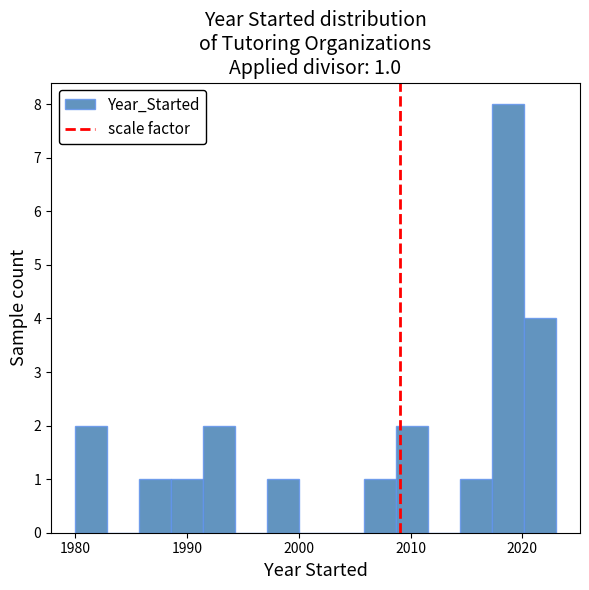

Around what value on the x-axis is the tallest bar? Give the approximate position of its centre, as read against the axis.

2019